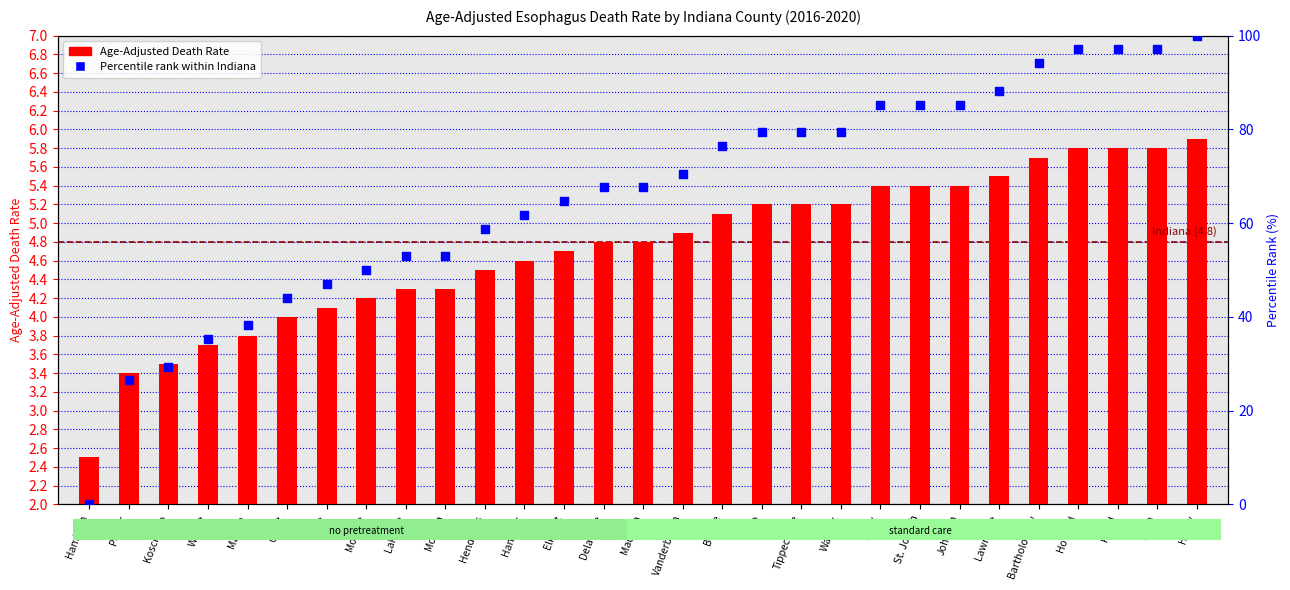

What is the total value across all series at Hancock?

66.4